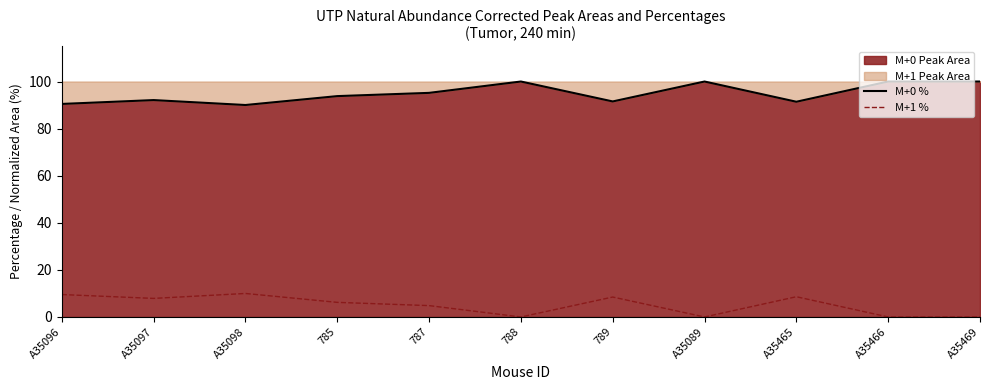

How many lines are shown in the chart?

2